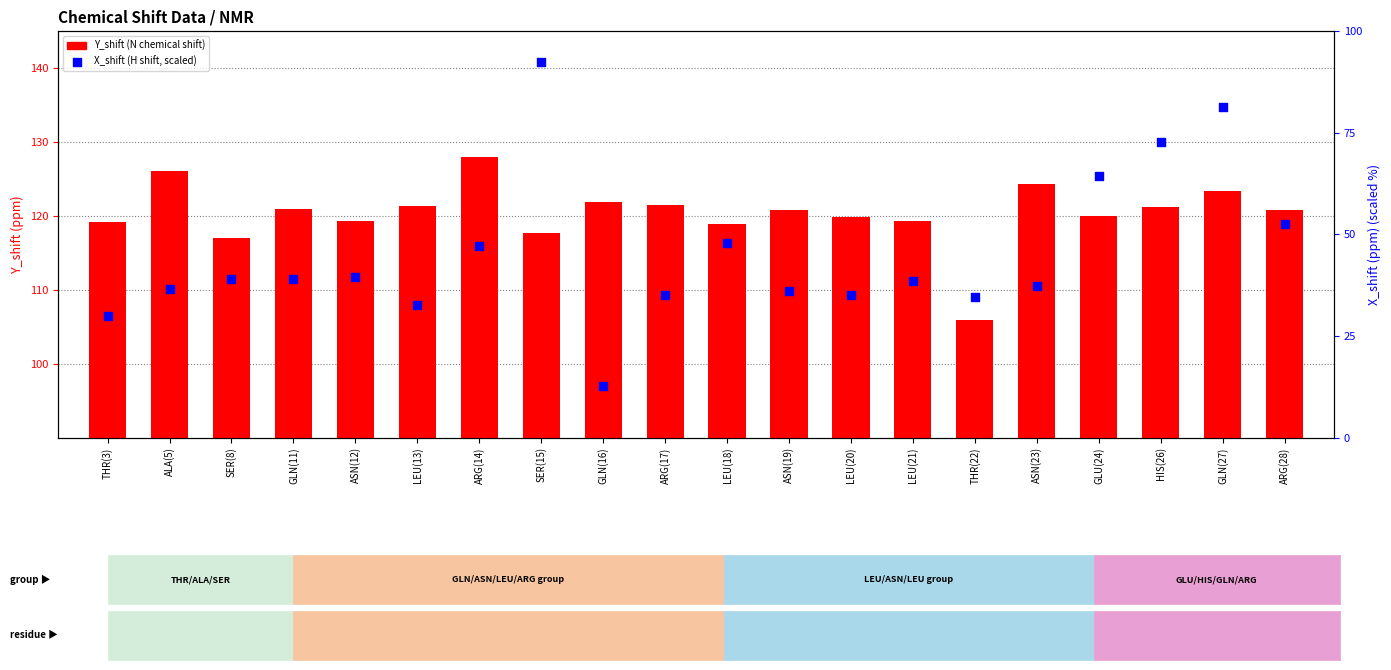

Which series contains the lowest Y value?

X_shift (percentile)